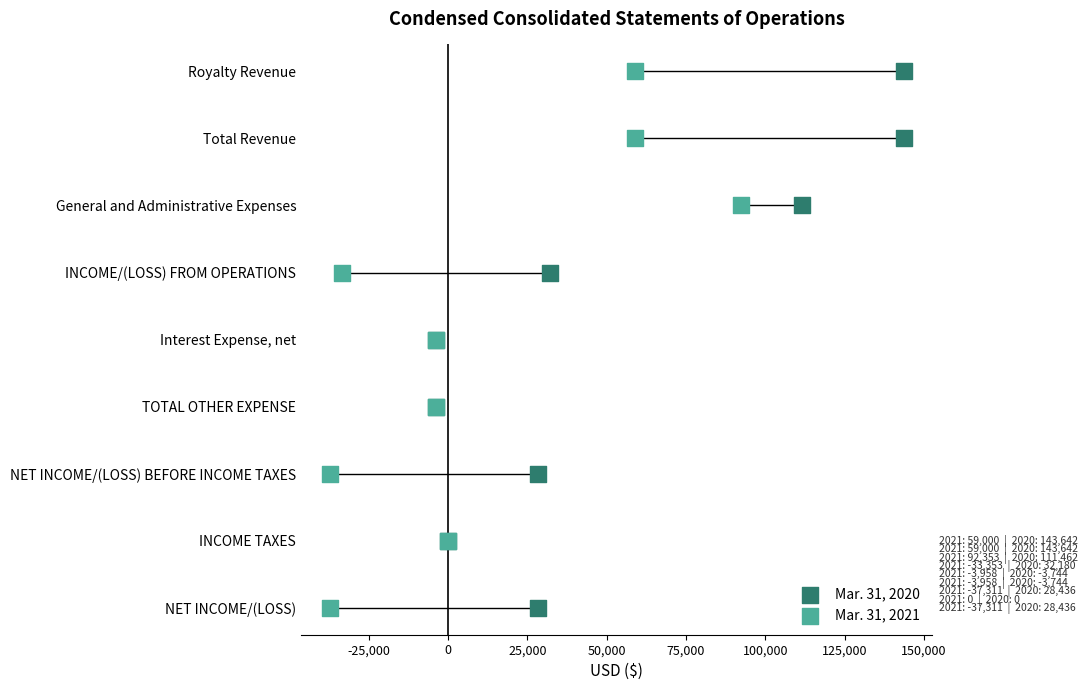

What are all the series names shown in the legend?

Mar. 31, 2020, Mar. 31, 2021